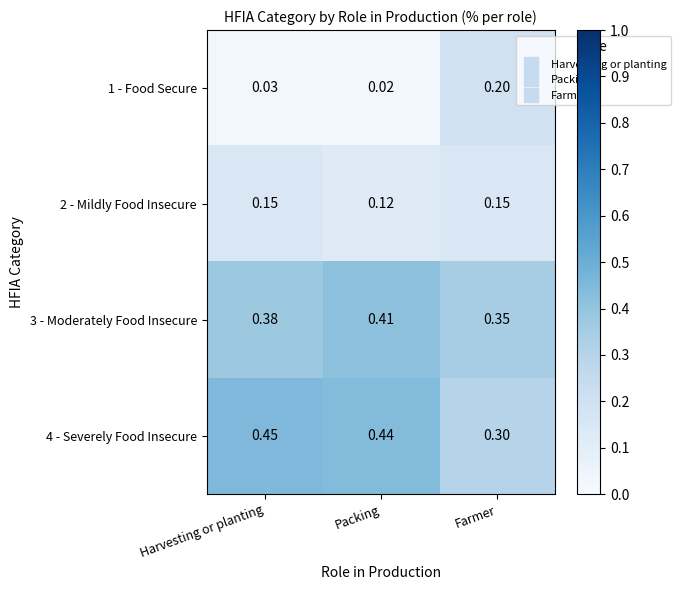

Rank the categories by 1 - Food Secure value from lowest to highest.

Packing, Harvesting or planting, Farmer